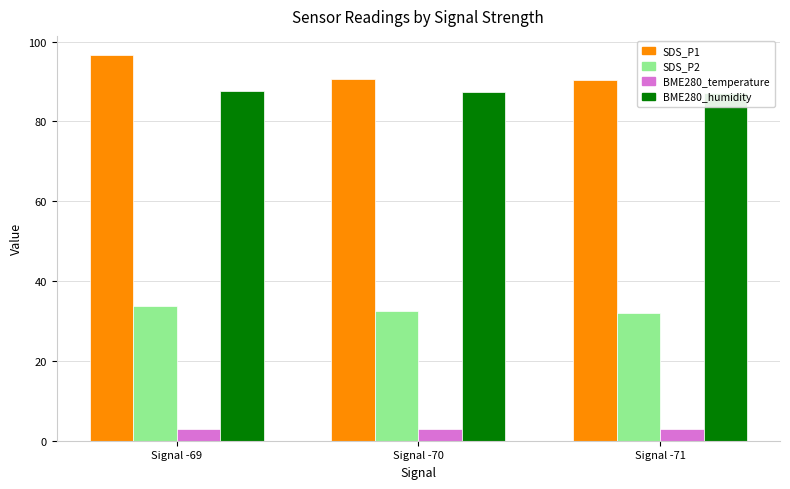

What is the spread (max minus min) of values at Signal -70?

87.5